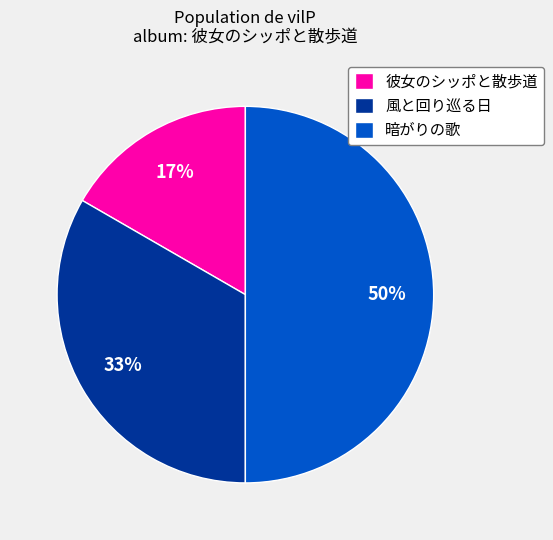

Between 彼女のシッポと散歩道 and 暗がりの歌, which is larger?

暗がりの歌